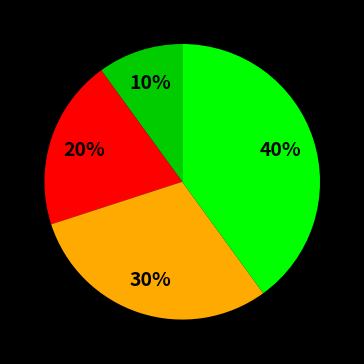

To the nearest percent, what is the average slice percentage?

25%